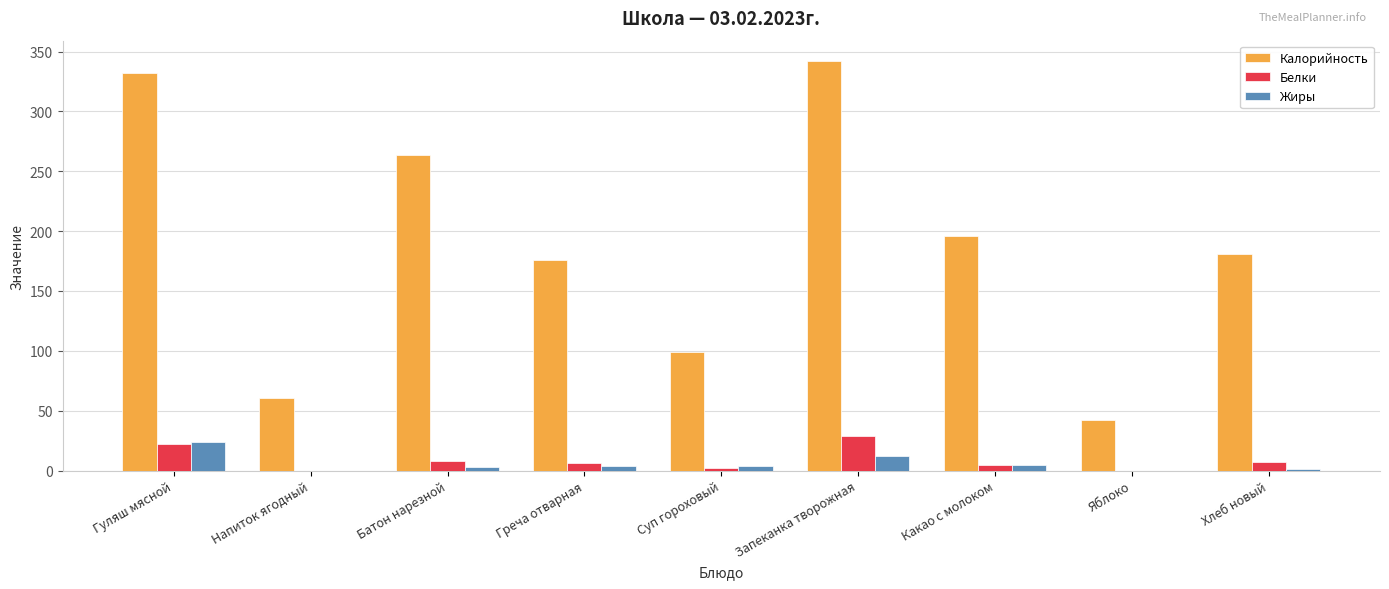

Where does the Белки series first go above 6?

Гуляш мясной